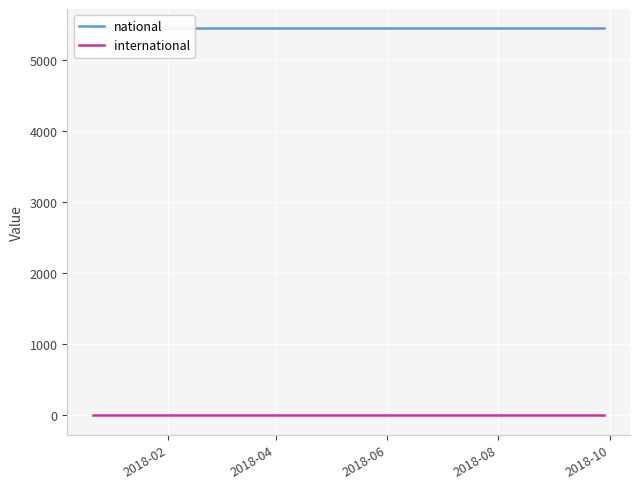

Which series has the largest total across all categories?

national